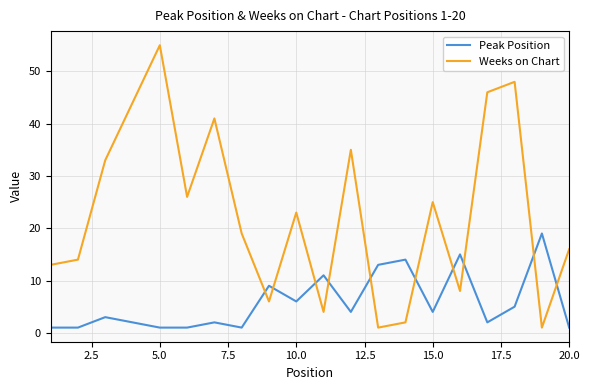

What is the difference between the maximum and minimum values in the Peak Position series?

18